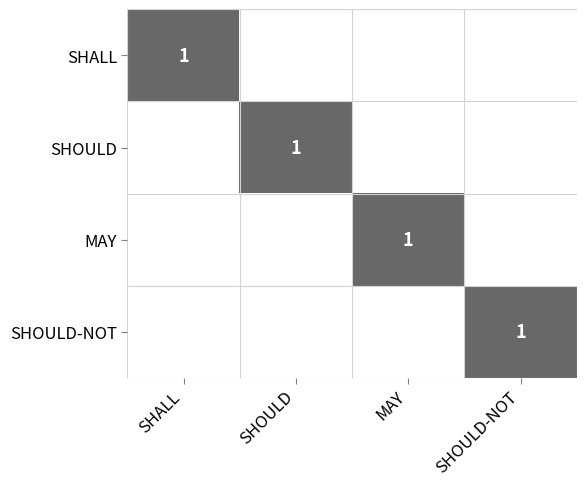

The SHALL series shows 2 at SHALL. True or false?

False